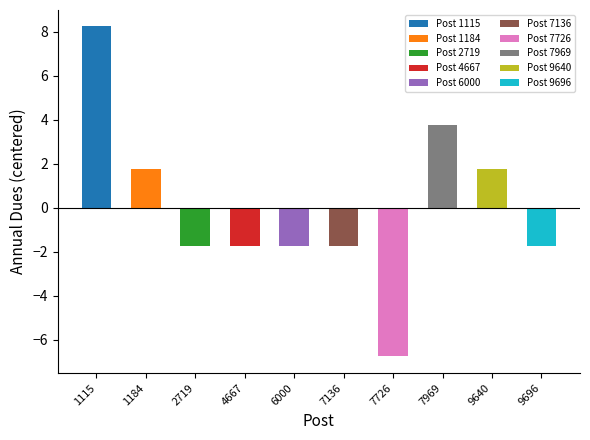

Which category has the lowest value across all series?

7726